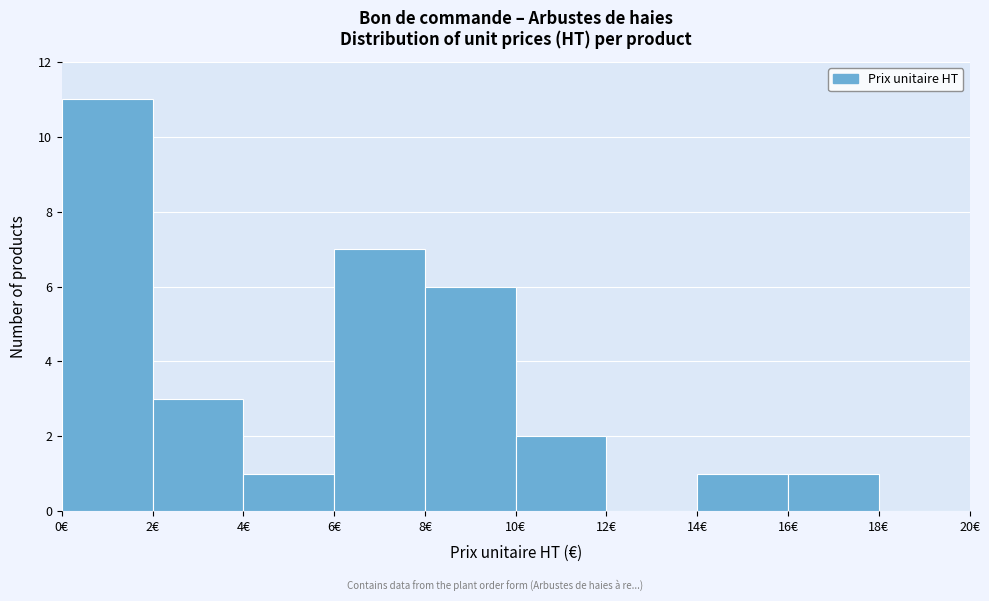

Over which range of the x-axis is the bar tallest?

0 to 2